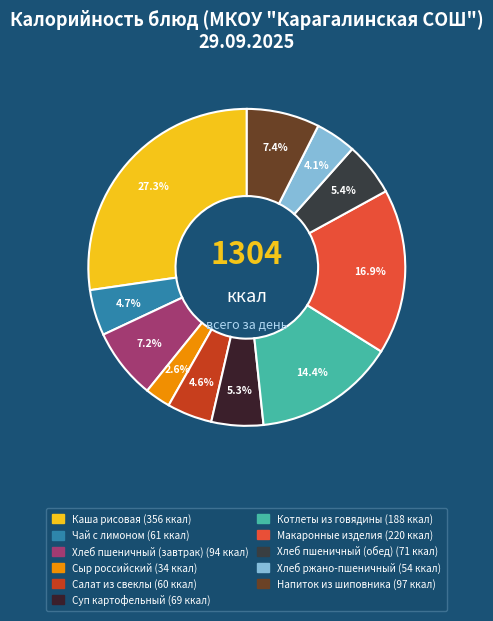

Is it true that Салат из свеклы is 5% of the pie?

True